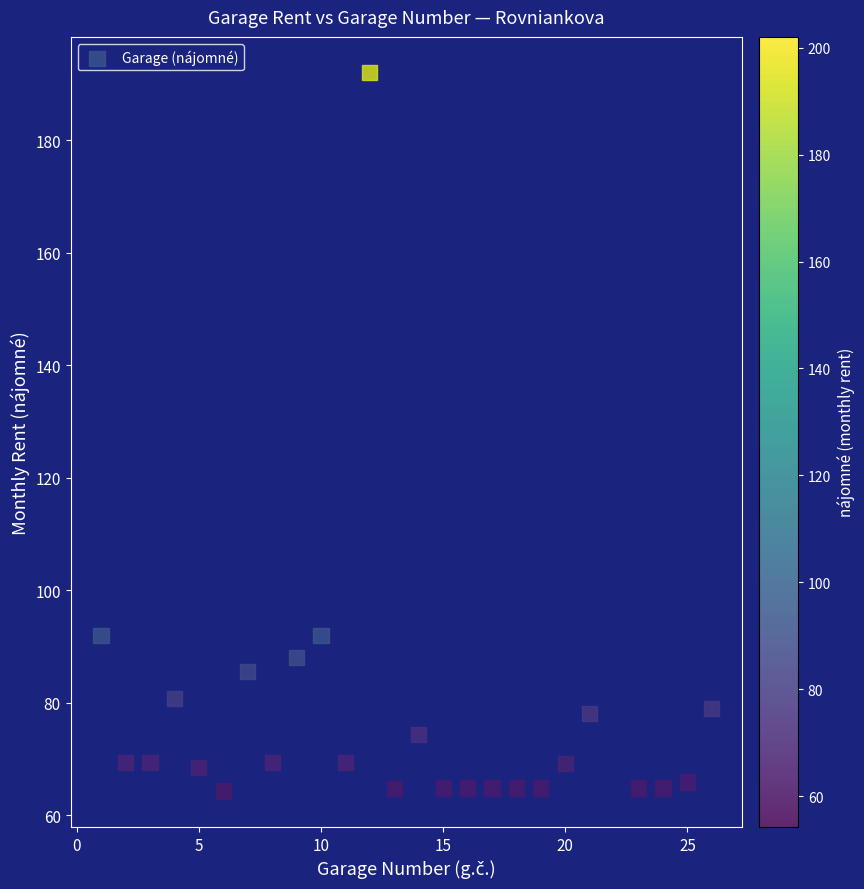

What is the range of X values (max minus min)?

25.0